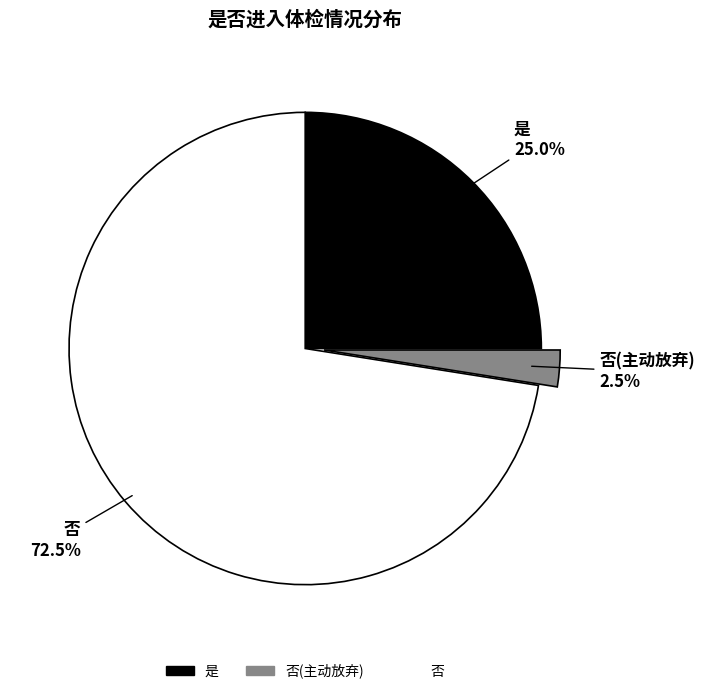

Does any single category account for the majority?

Yes